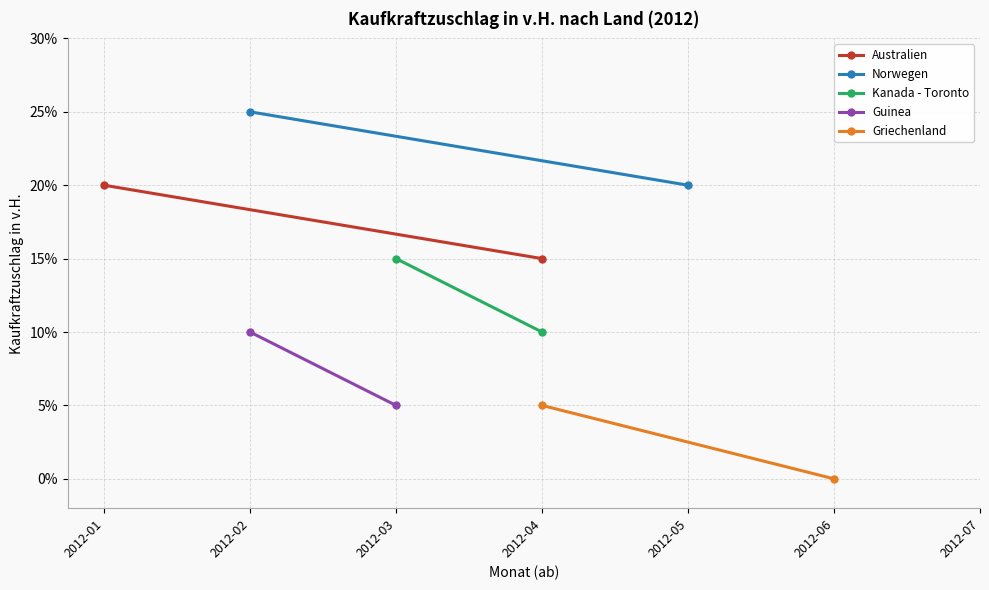

Between 2012-01 and 2012-02, which series saw the biggest shift?

Australien